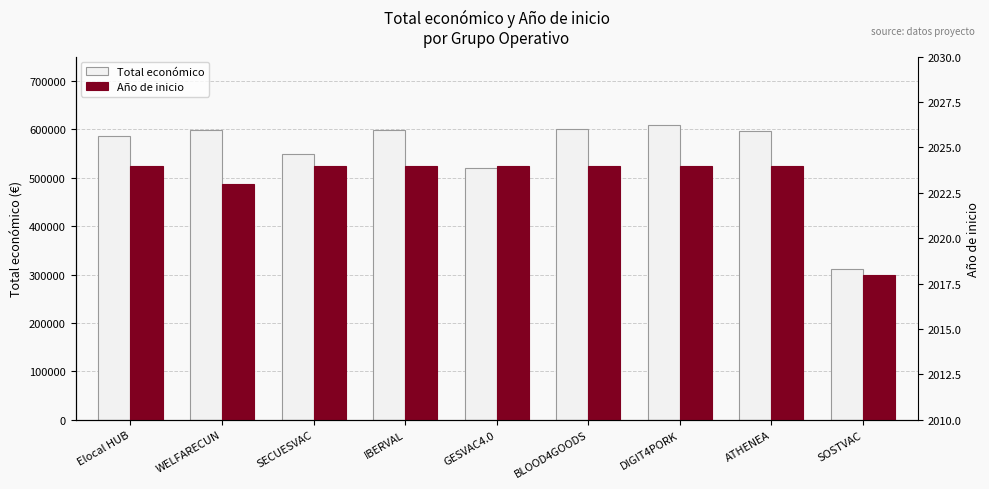

Which series has the widest spread of values?

Total económico